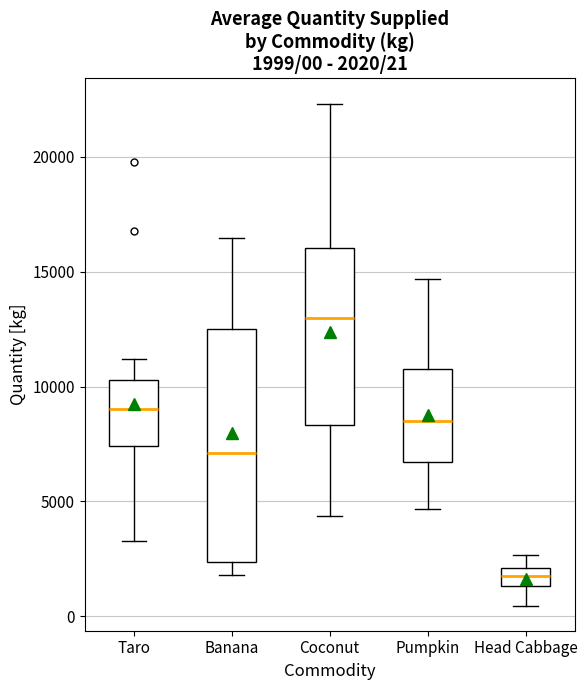

Which box's median line is the highest?

Coconut